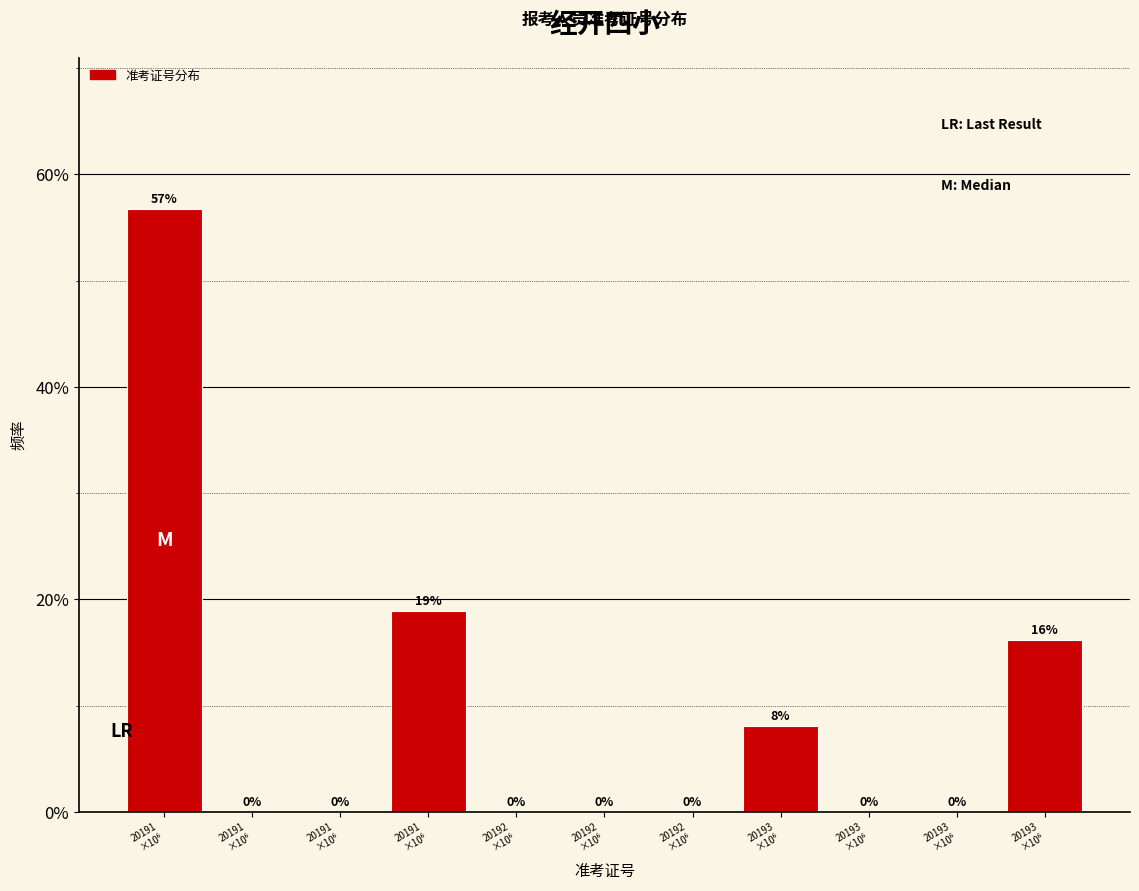

Count the number of values greater than 0.

4